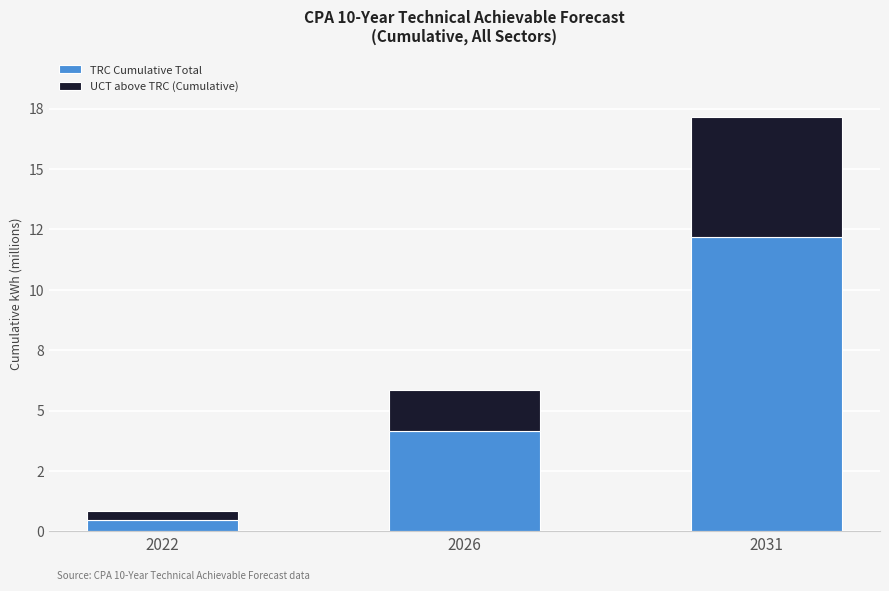

Does the chart contain stacked bars?

Yes